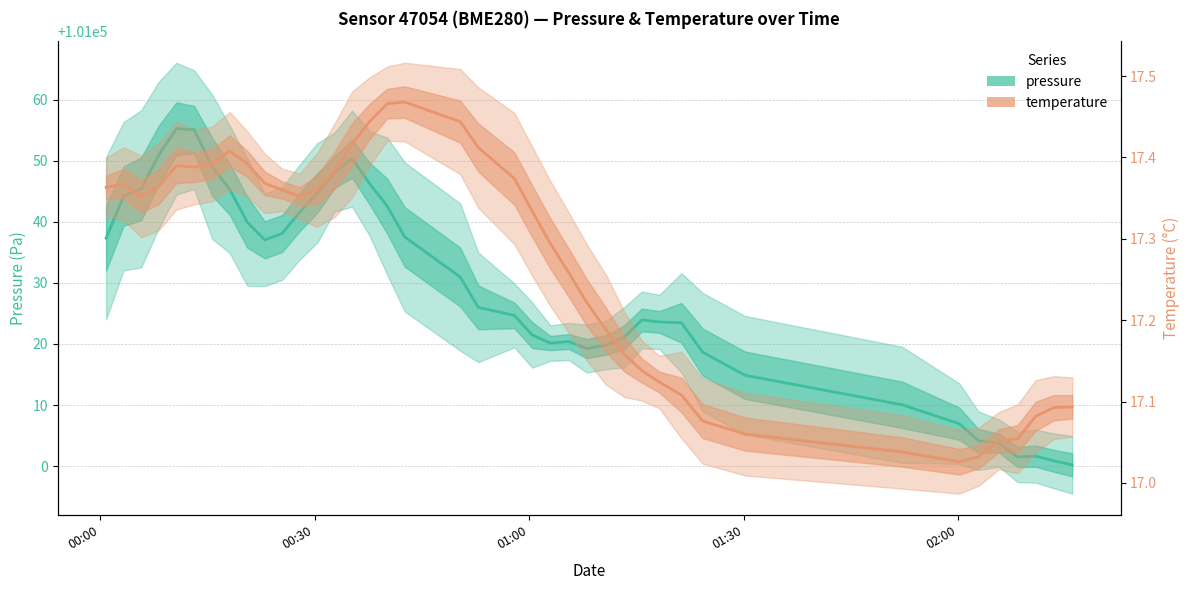

Reading right to left, transcribe all the data shown in this chart.

pressure: 101000.2	101000.9	101001.6	101001.5	101003.8	101004.2	101007.0	101010.0	101014.9	101018.7	101023.5	101023.6	101023.9	101021.1	101019.8	101019.2	101020.4	101020.2	101021.5	101024.7	101026.0	101031.0	101037.5	101042.6	101046.3	101050.3	101048.1	101044.7	101041.6	101038.1	101037.0	101040.0	101045.3	101049.0	101055.1	101055.3	101051.0	101045.4	101044.2	101037.3
temperature: 17.1	17.1	17.1	17.1	17.1	17.0	17.0	17.0	17.1	17.1	17.1	17.1	17.1	17.2	17.2	17.2	17.3	17.3	17.3	17.4	17.4	17.4	17.5	17.5	17.4	17.4	17.4	17.4	17.4	17.4	17.4	17.4	17.4	17.4	17.4	17.4	17.4	17.4	17.4	17.4